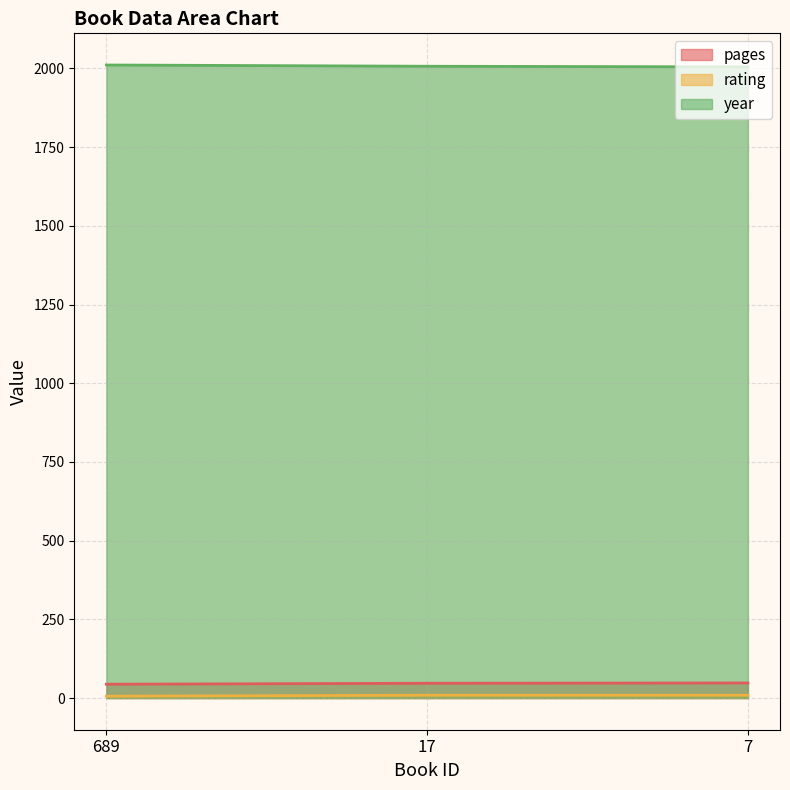

What value does the year series have at 7?

2005